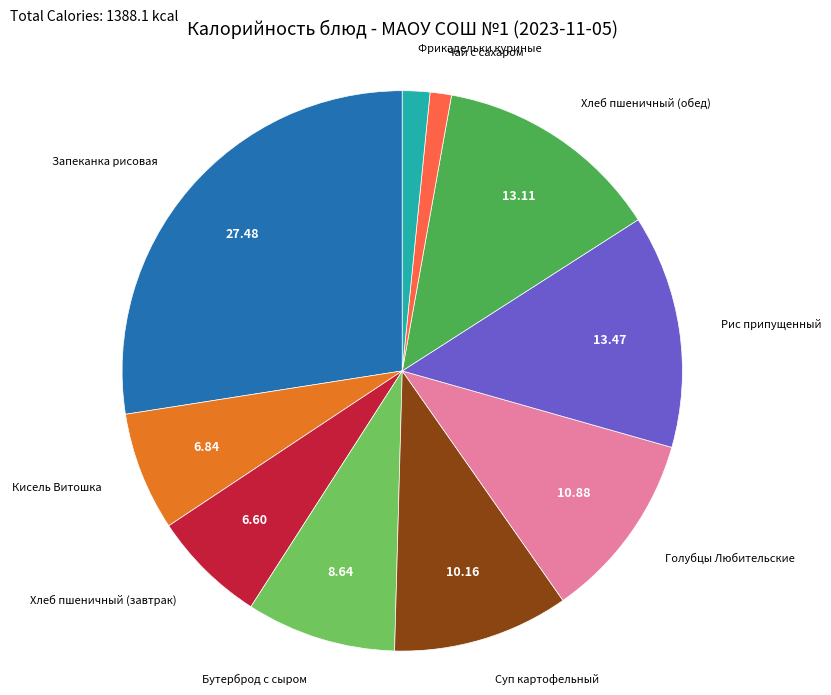

Is there a majority slice in this chart?

No